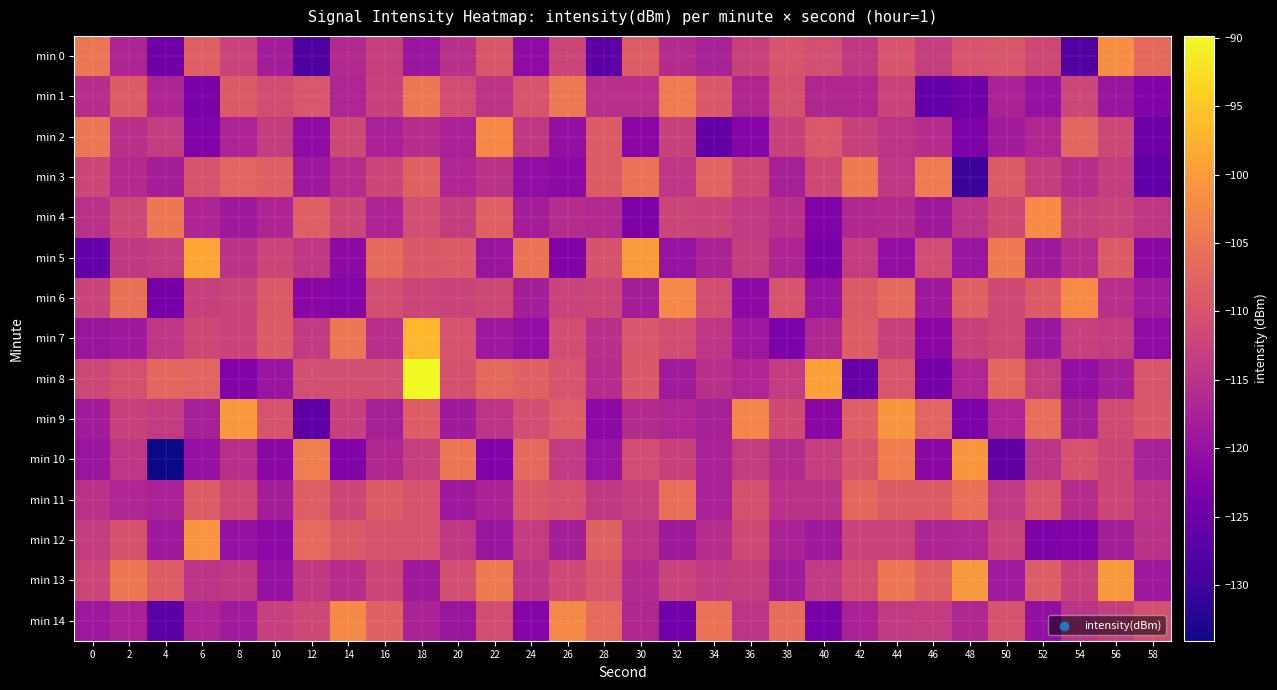

Which category has the lowest value across all series?

4